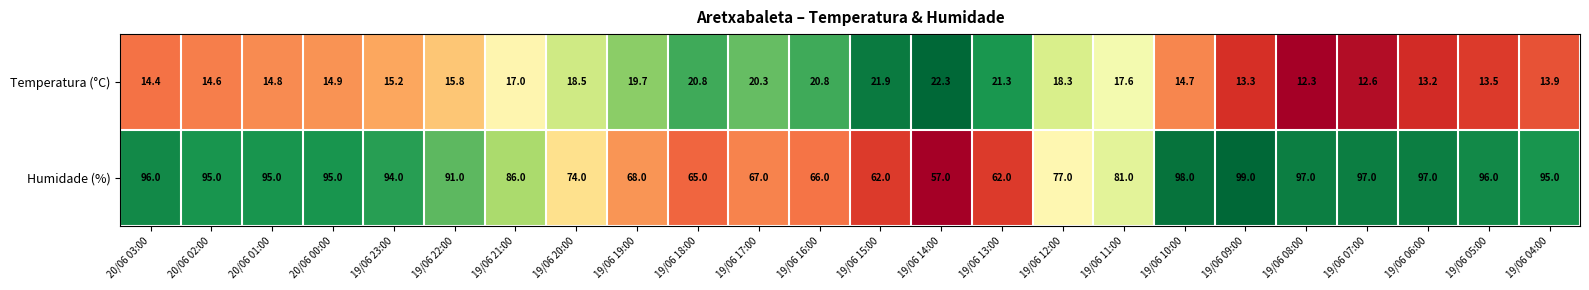

At which category is the sum across all series the highest?

19/06 10:00